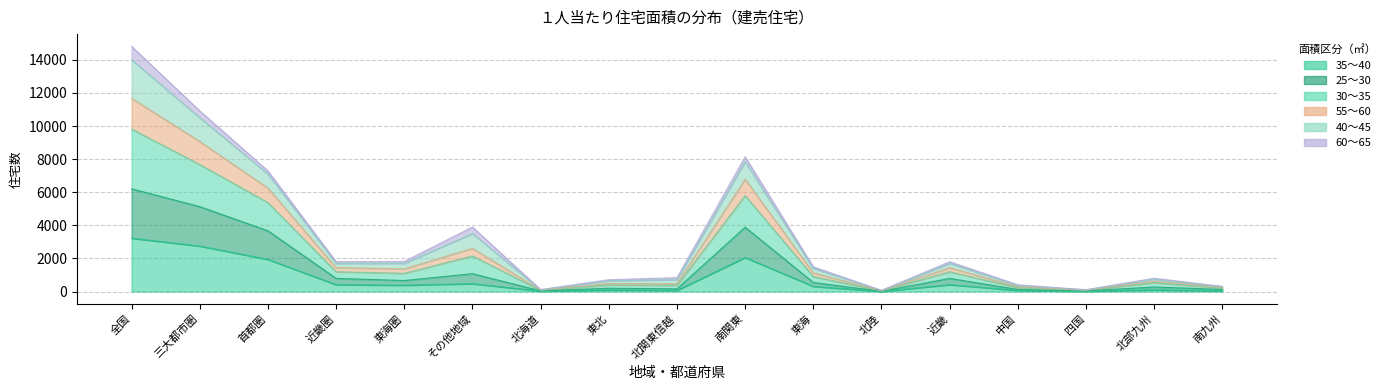

Is it true that 35～40 equals 1876 at 三大都市圏?

False